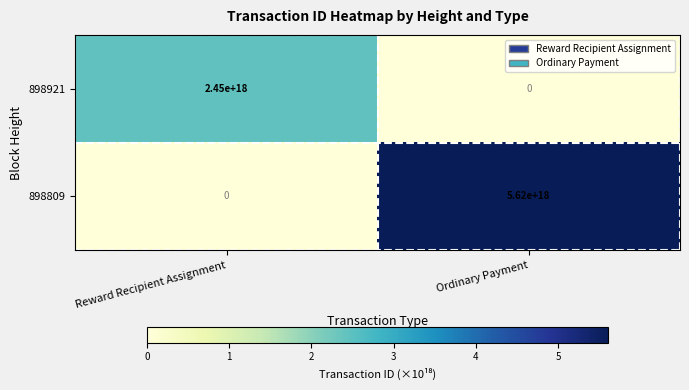

Which series has the largest total across all categories?

898809